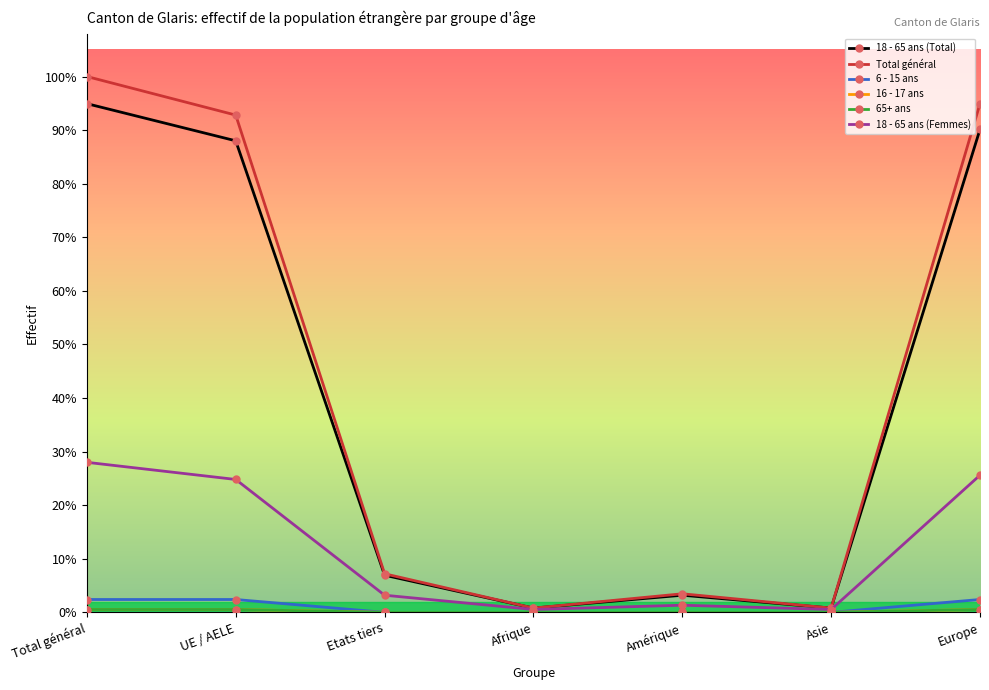

What is the total value across all series at Asie?

8